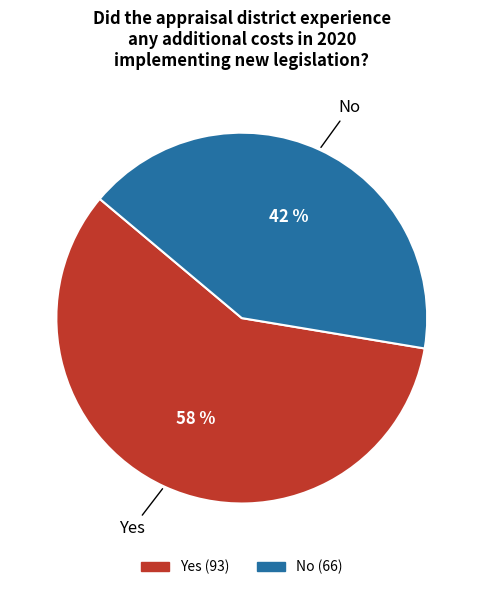

What is the smallest slice in the pie chart?

No